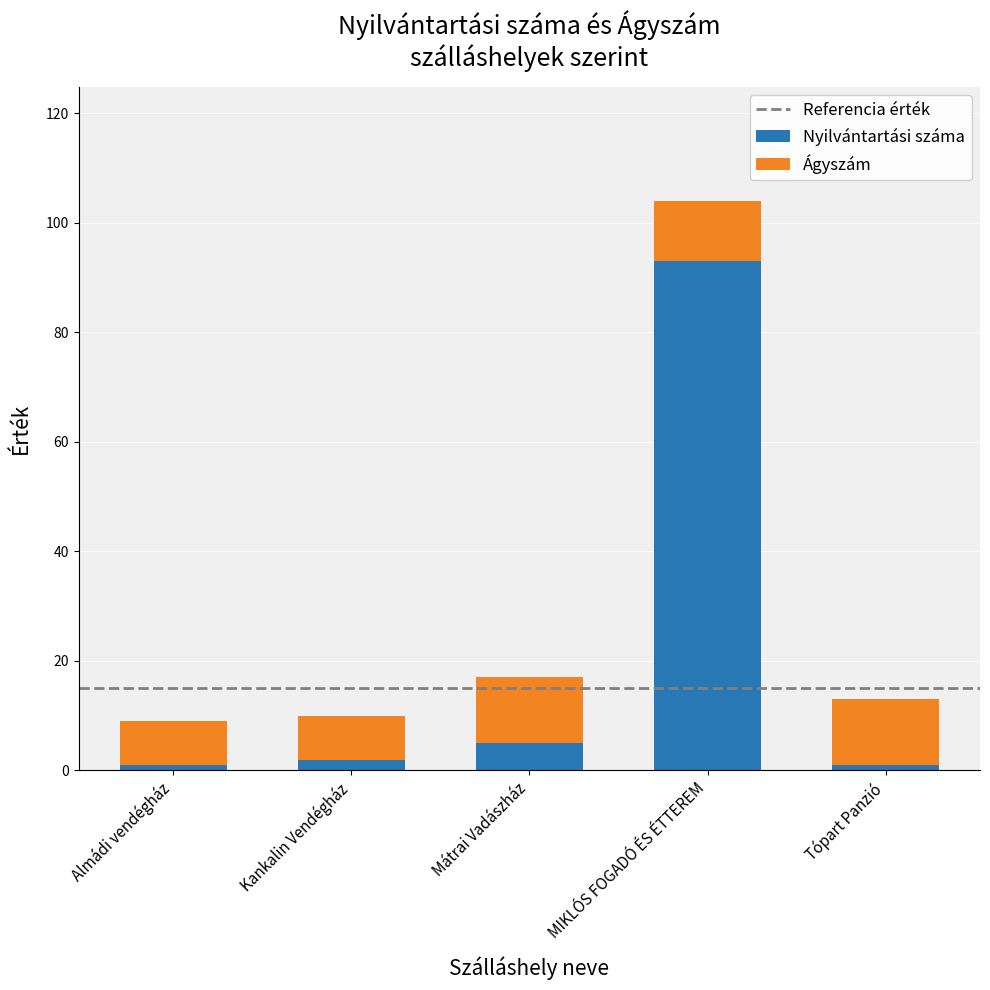

What is the sum of the Nyilvántartási száma values at Tópart Panzió and MIKLÓS FOGADÓ ÉS ÉTTEREM?

94